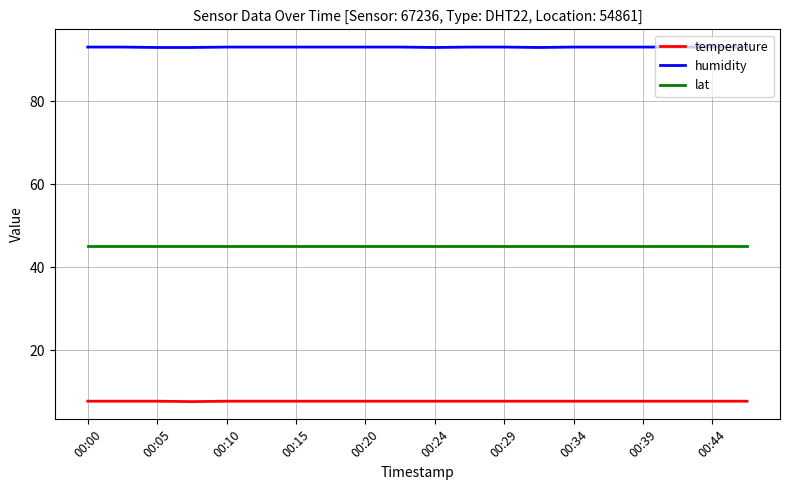

Rank the series by their average value, from highest to lowest.

humidity, lat, temperature